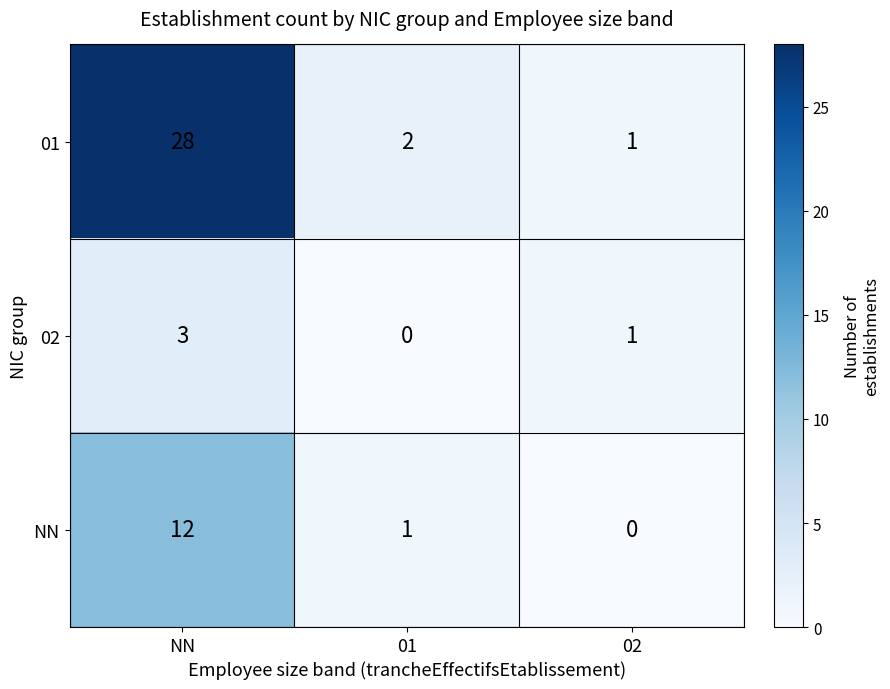

Which series has the largest range (max minus min)?

01